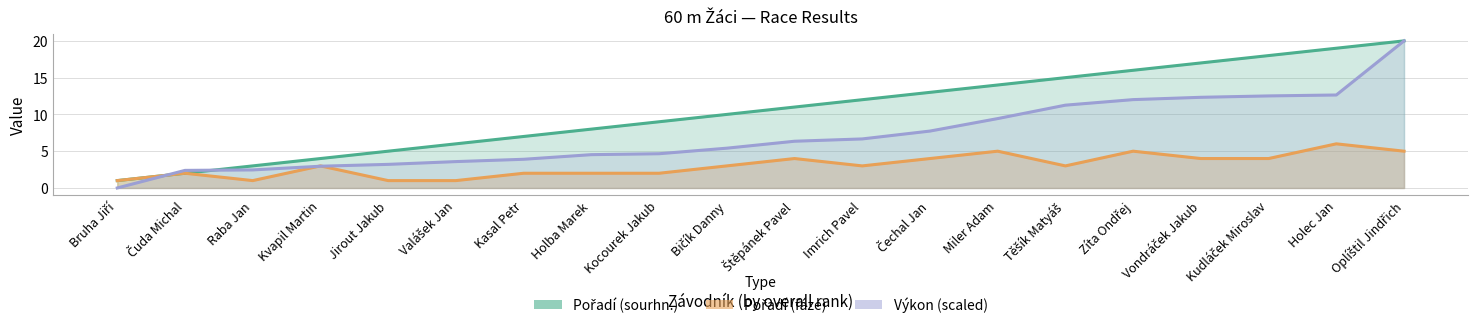

At Vondráček Jakub, list the series in order from largest to smallest.

Pořadí (sourhn.), Výkon (scaled 0–20), Pořadí (fáze)